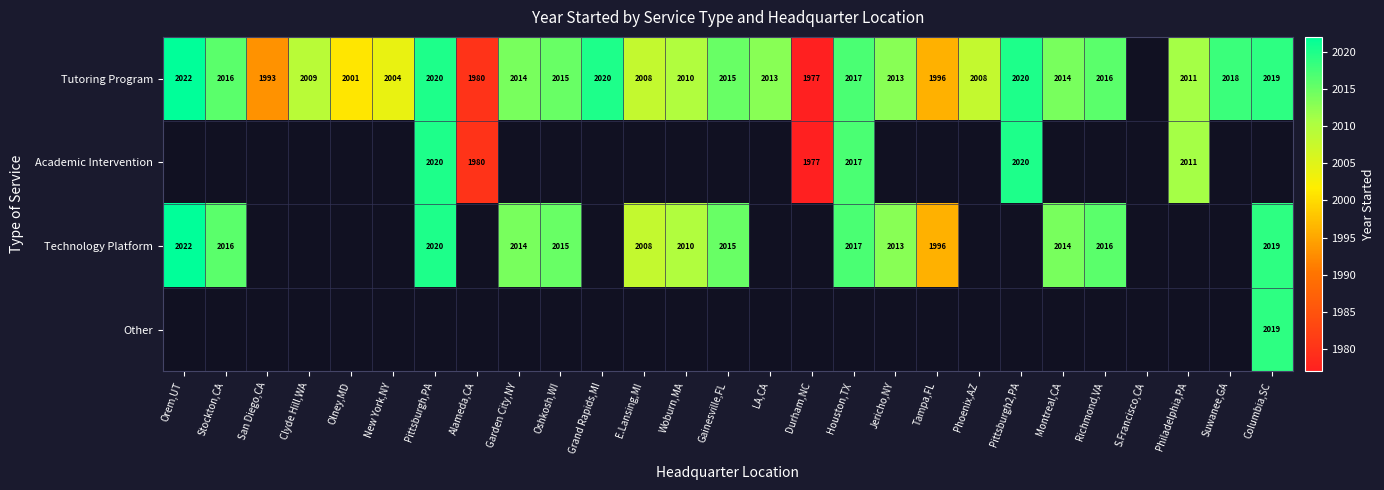

The Technology Platform series shows 2679 at Stockton,CA. True or false?

False